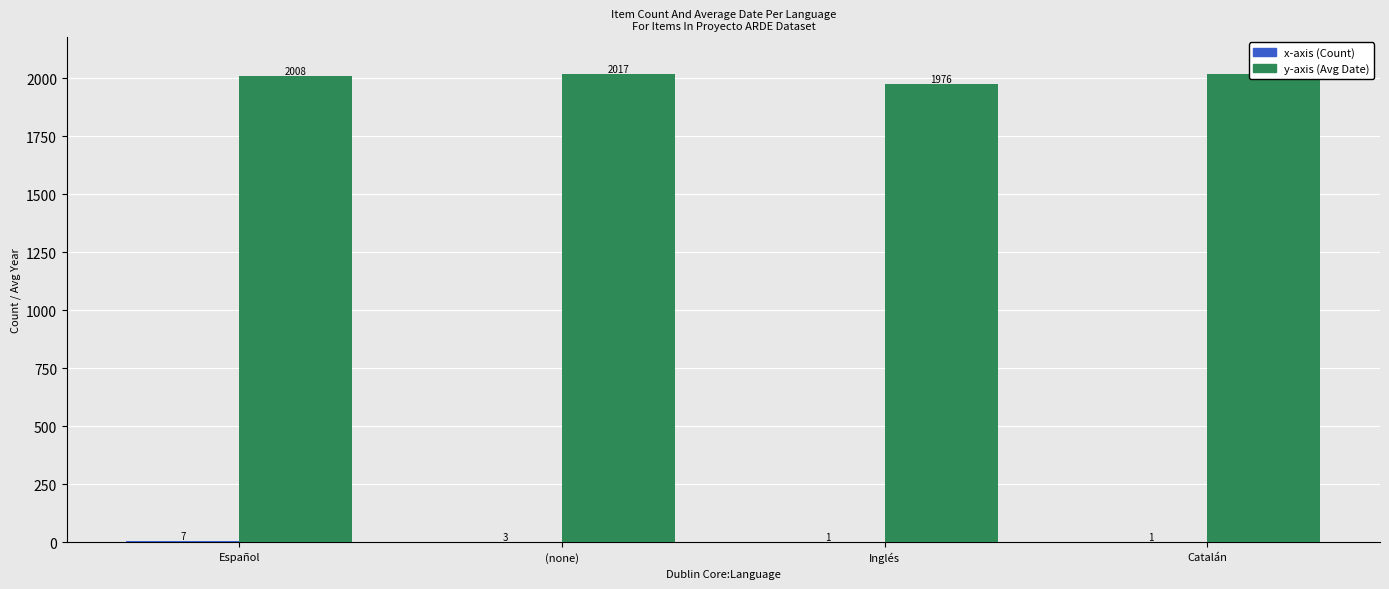

What are all the series names shown in the legend?

x-axis, y-axis